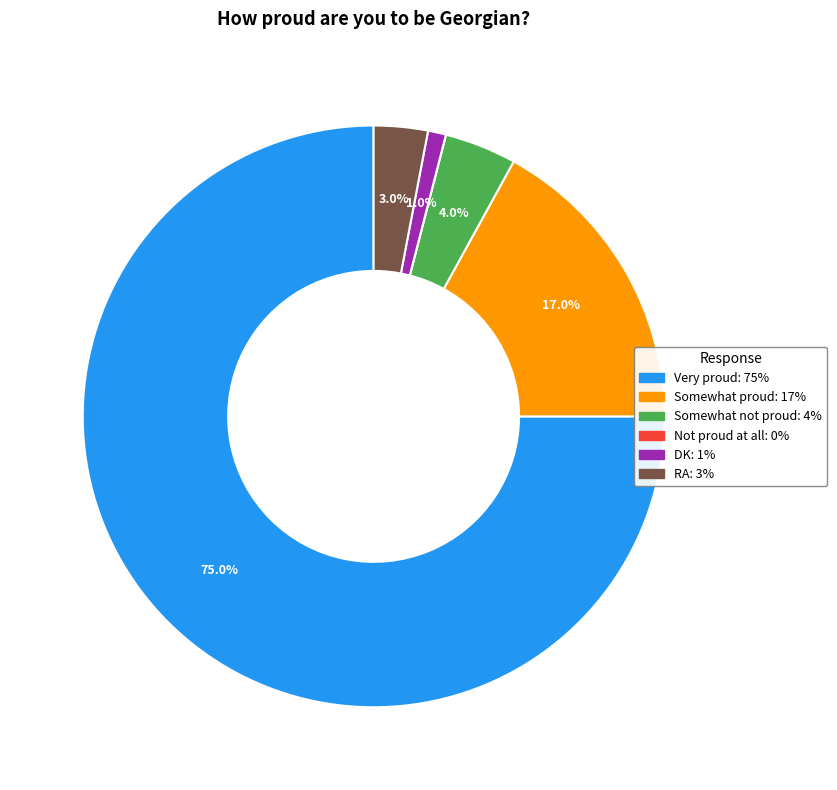

Does any single category account for the majority?

Yes